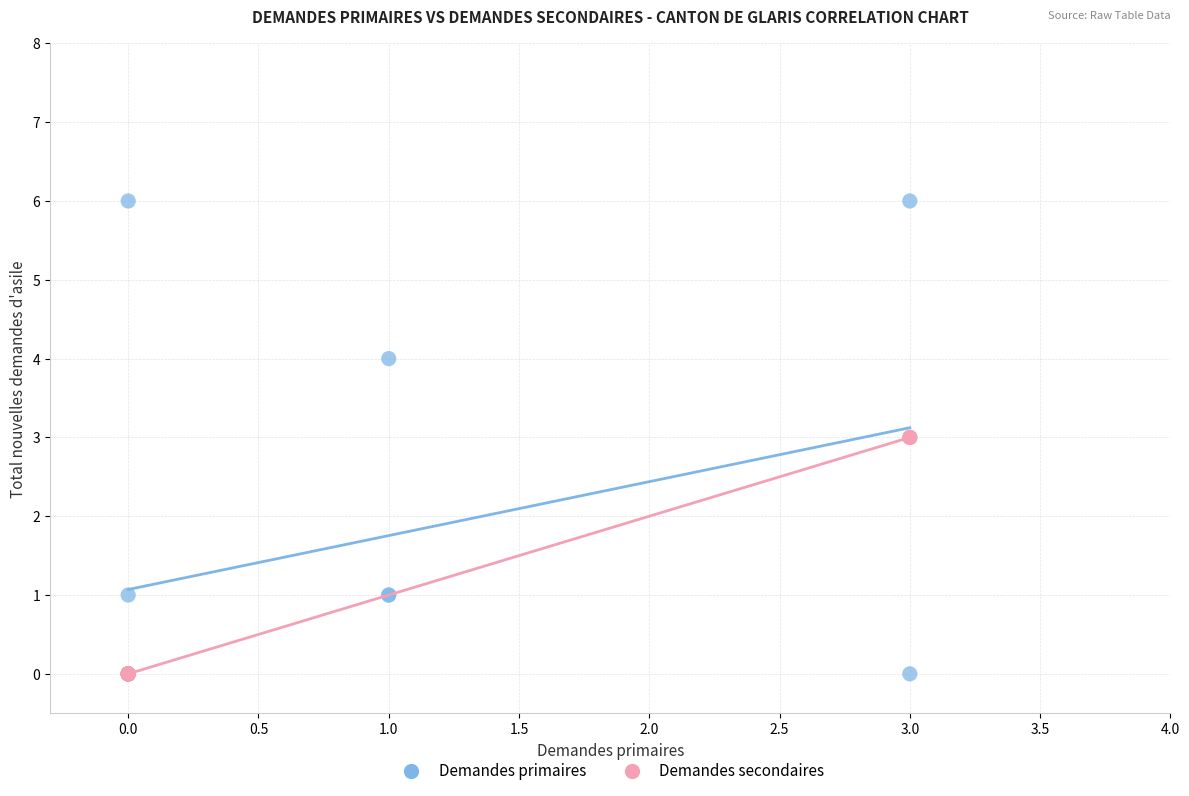

Which series has the widest spread of Y values?

Demandes primaires